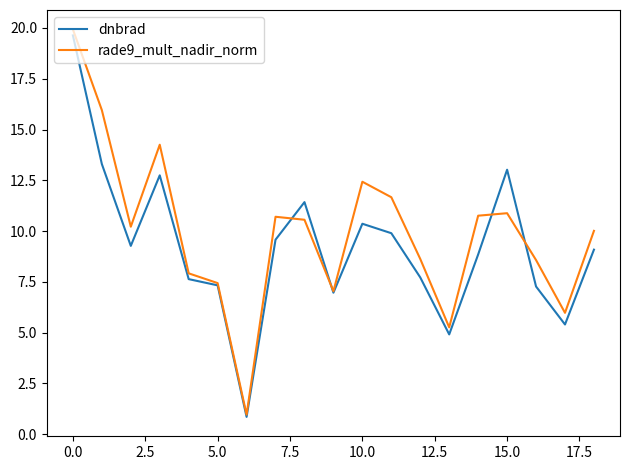

Which series has the largest range (max minus min)?

rade9_mult_nadir_norm